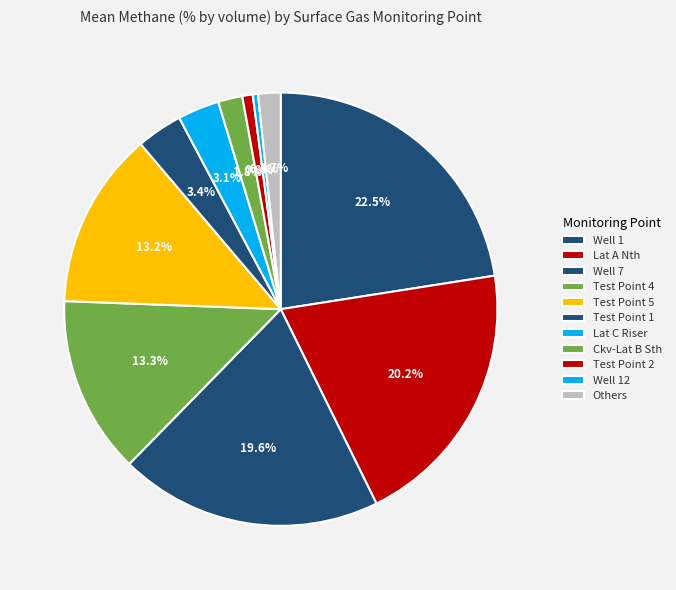

What is the largest slice in the pie chart?

Well 1